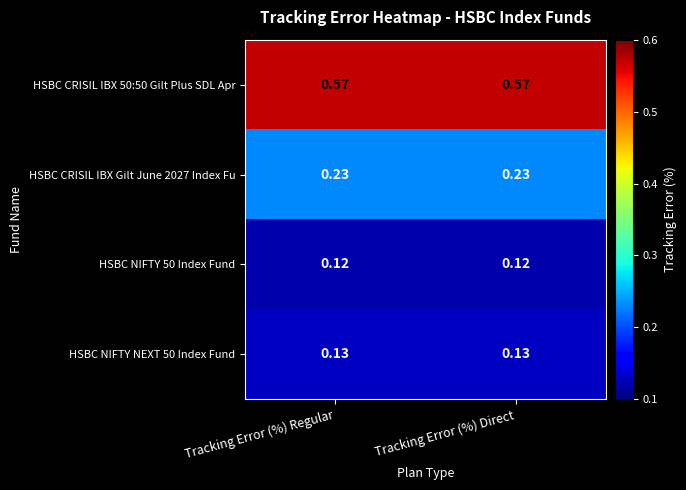

Is the value of HSBC CRISIL IBX 50:50 Gilt Plus SDL Apr at Tracking Error (%) Direct greater than the value of HSBC CRISIL IBX Gilt June 2027 Index Fu at Tracking Error (%) Regular?

Yes